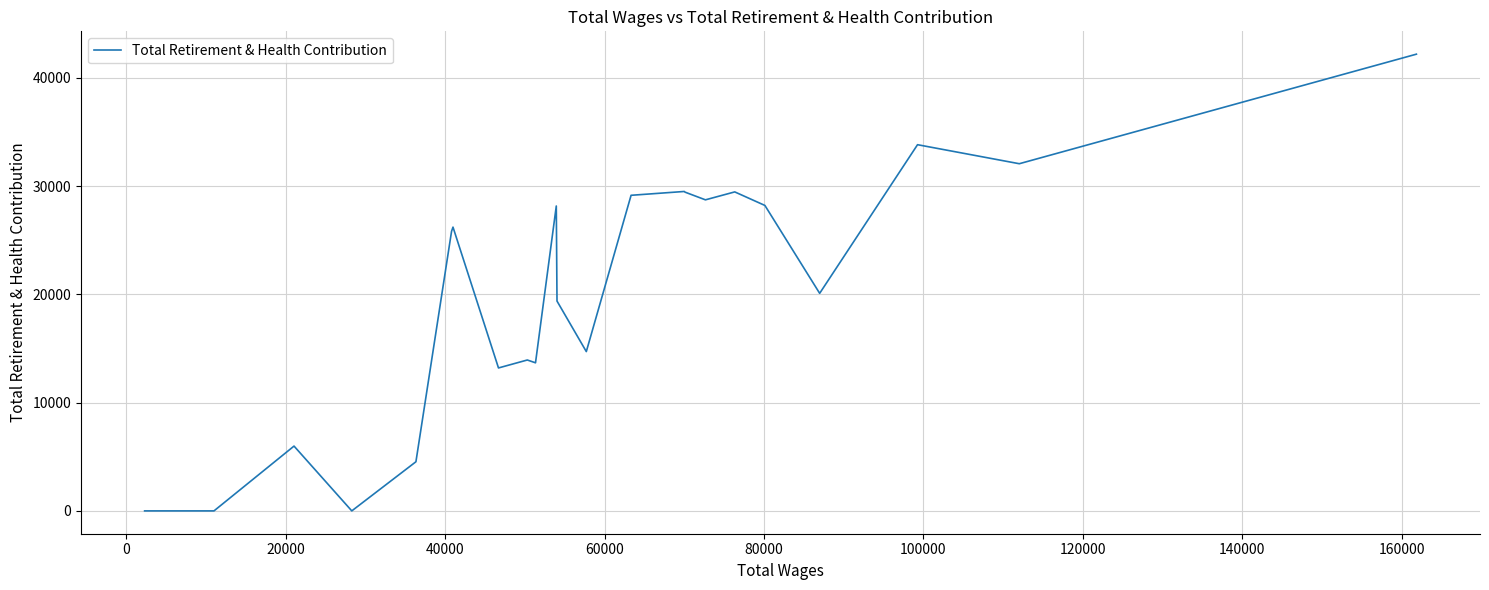

What is the difference between the maximum and minimum values?

42195